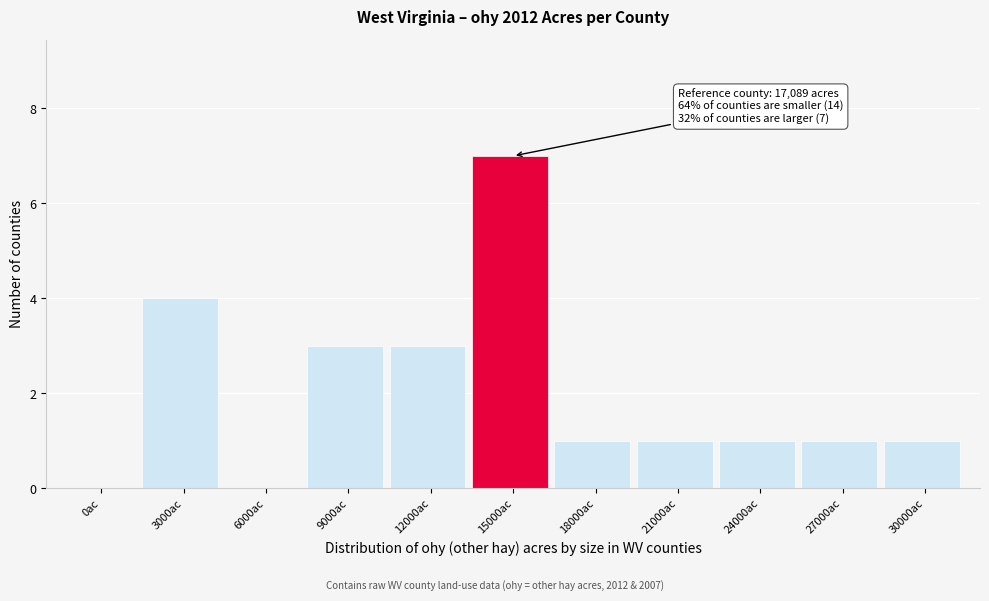

Reading right to left, what are all the values shown in this chart?

30000ac=1	27000ac=1	24000ac=1	21000ac=1	18000ac=1	15000ac=7	12000ac=3	9000ac=3	6000ac=0	3000ac=4	0ac=0